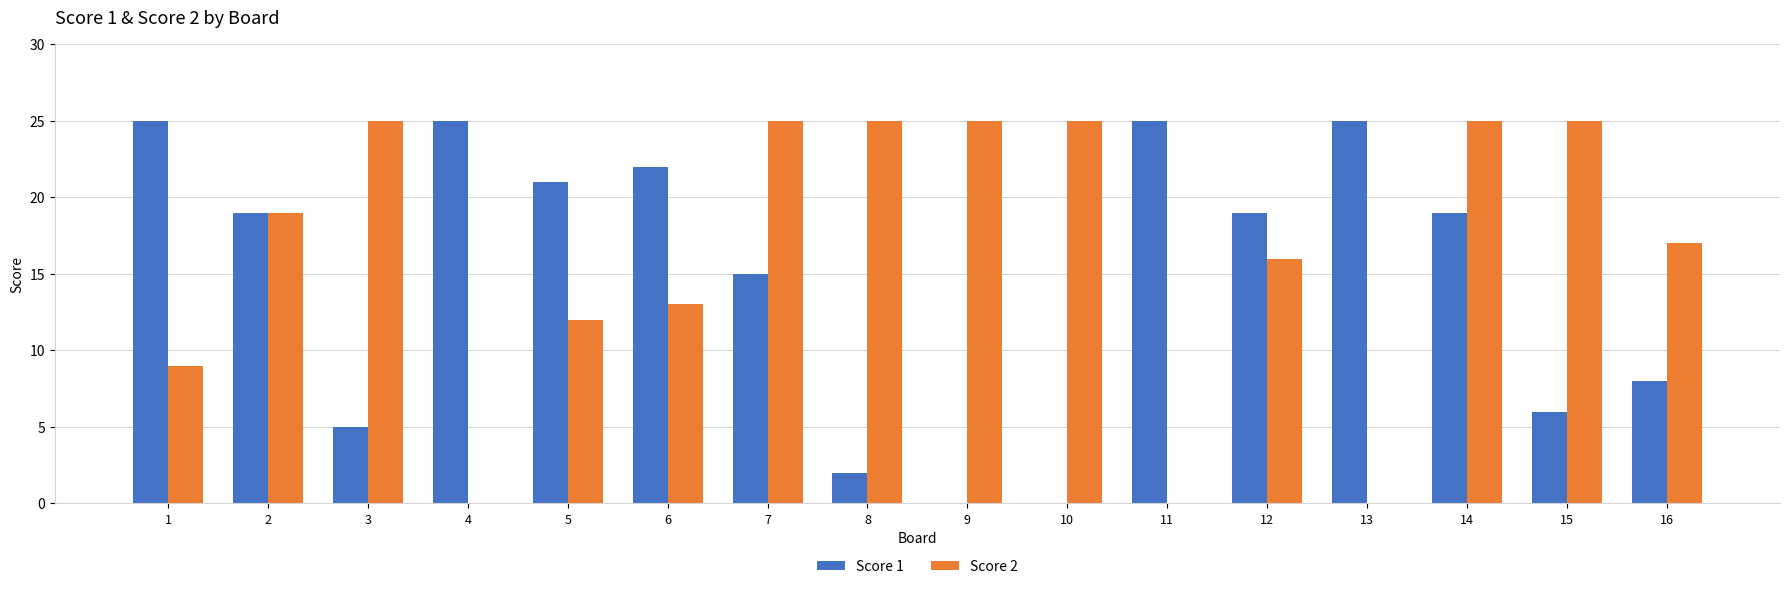

What is the greatest value displayed?

25